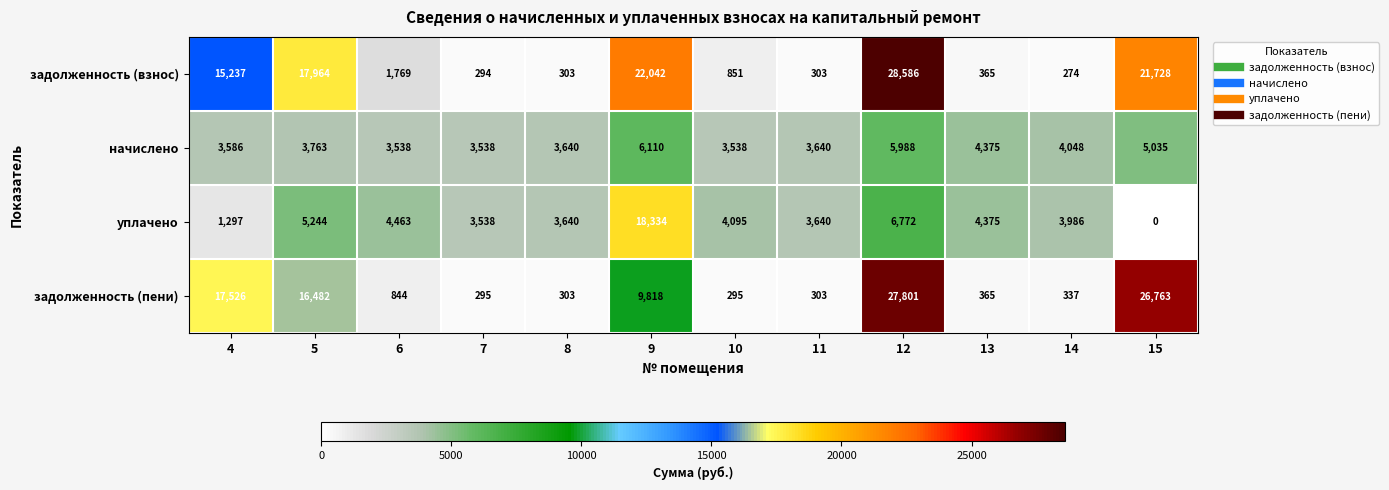

The value of начислено at 7 is 3538. True or false?

True